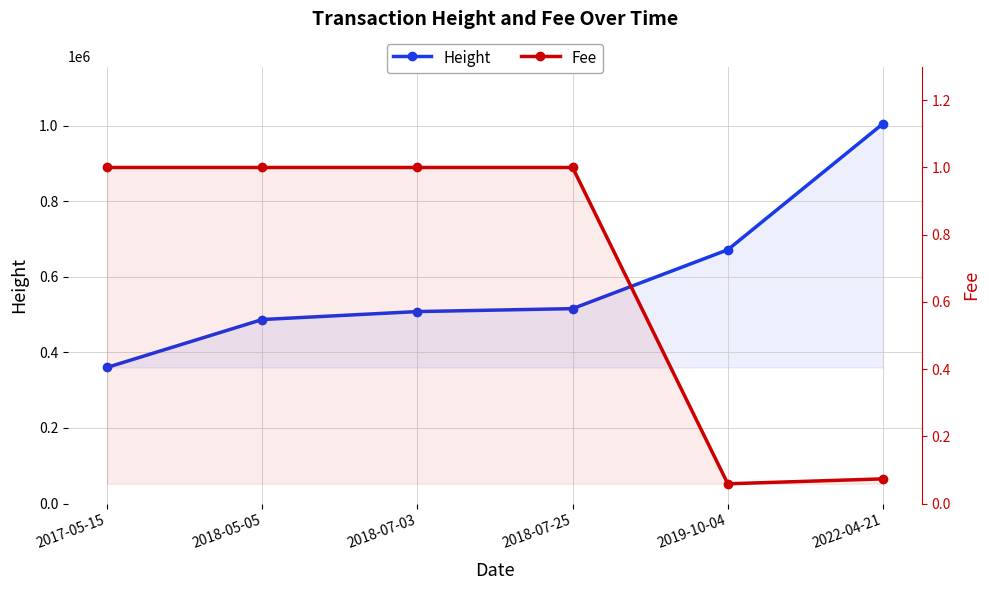

What is the spread (max minus min) of values at 2017-05-15?

360317.0